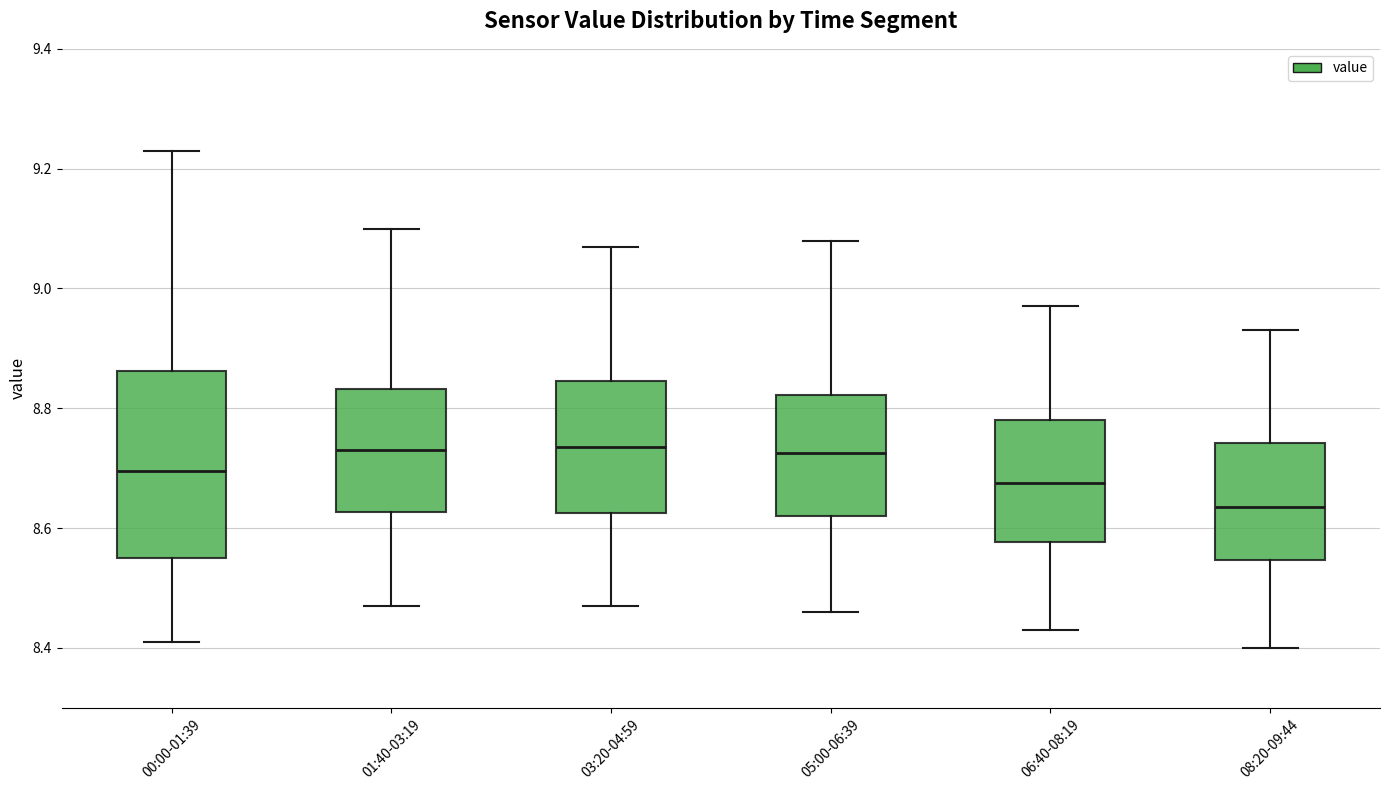

Reading left to right, read every box against the y-axis: the position of its median line, the range the box covers, and the ends of its whiskers. The values are not printed on the chart, so give them approximately, as read against the axis.

00:00-01:39: median 8.70, box 8.56 to 8.86, whiskers 8.42 to 9.24
01:40-03:19: median 8.74, box 8.62 to 8.84, whiskers 8.48 to 9.10
03:20-04:59: median 8.74, box 8.62 to 8.84, whiskers 8.48 to 9.08
05:00-06:39: median 8.72, box 8.62 to 8.82, whiskers 8.46 to 9.08
06:40-08:19: median 8.68, box 8.58 to 8.78, whiskers 8.44 to 8.98
08:20-09:44: median 8.64, box 8.54 to 8.74, whiskers 8.40 to 8.94